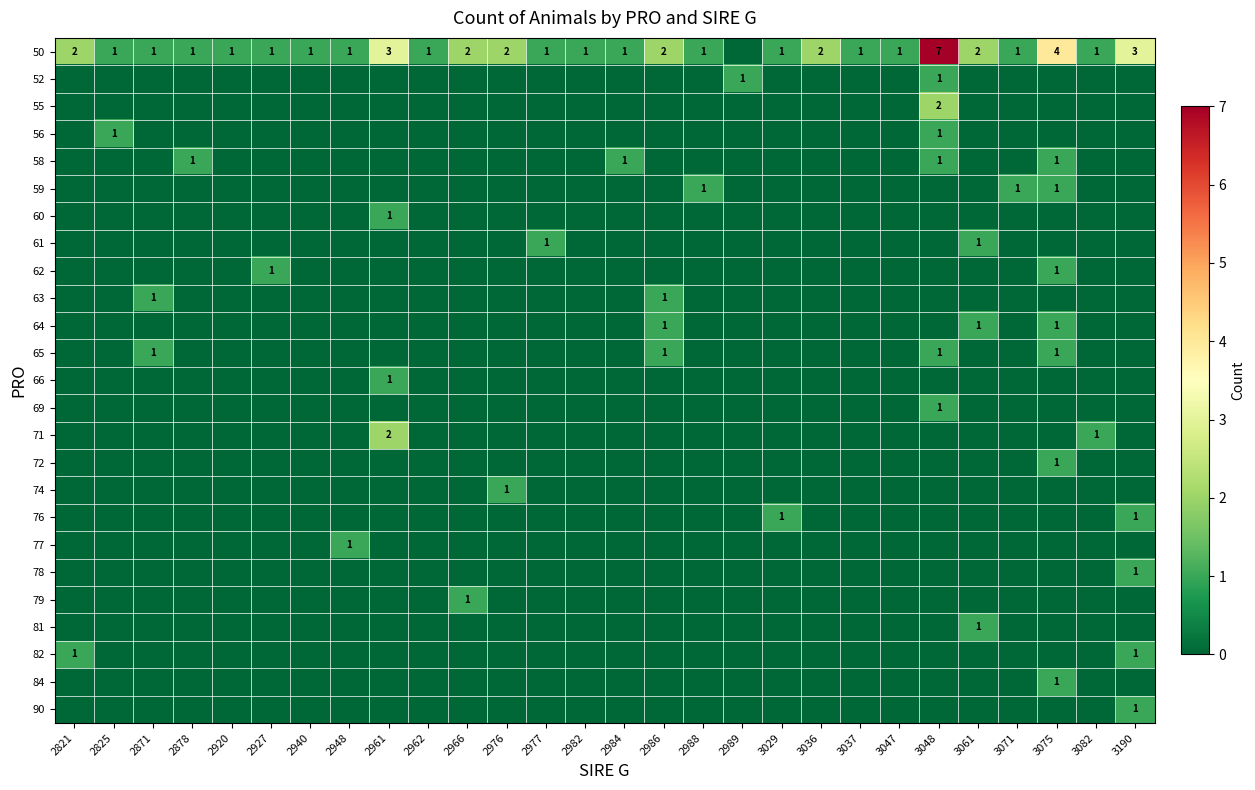

The value of 76 at 2948 is 0. True or false?

True